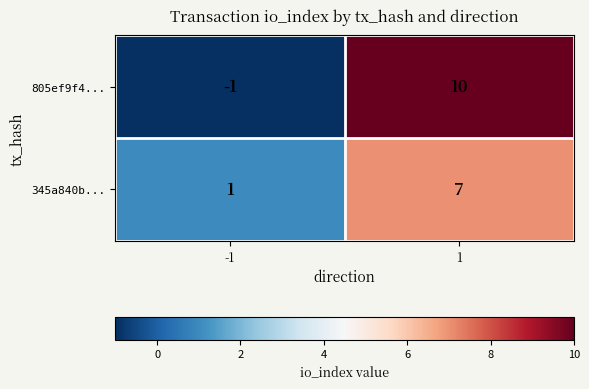

Reading left to right, list all the values displayed in this chart.

805ef9f4...: -1	10
345a840b...: 1	7